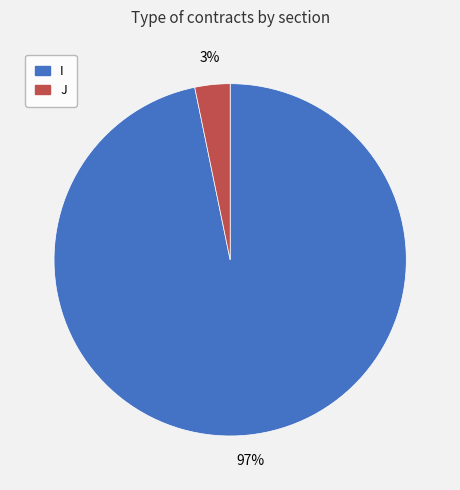

Which slice is the smallest?

J